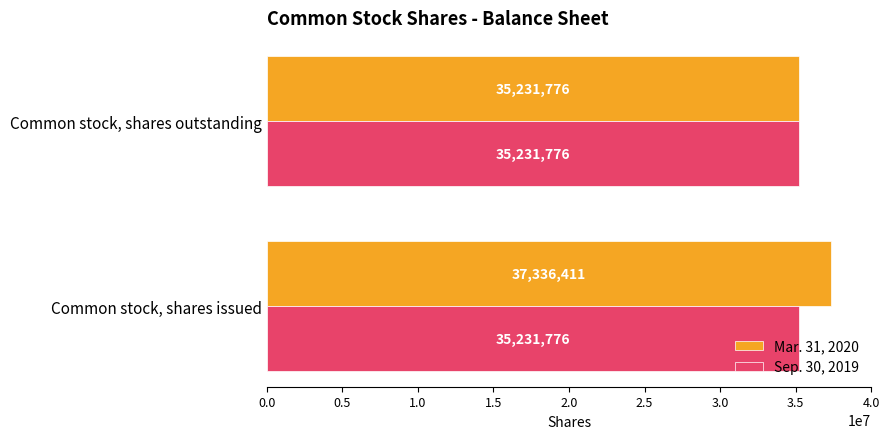

Is it true that Sep. 30, 2019 equals 35231776 at Common stock, shares outstanding?

True